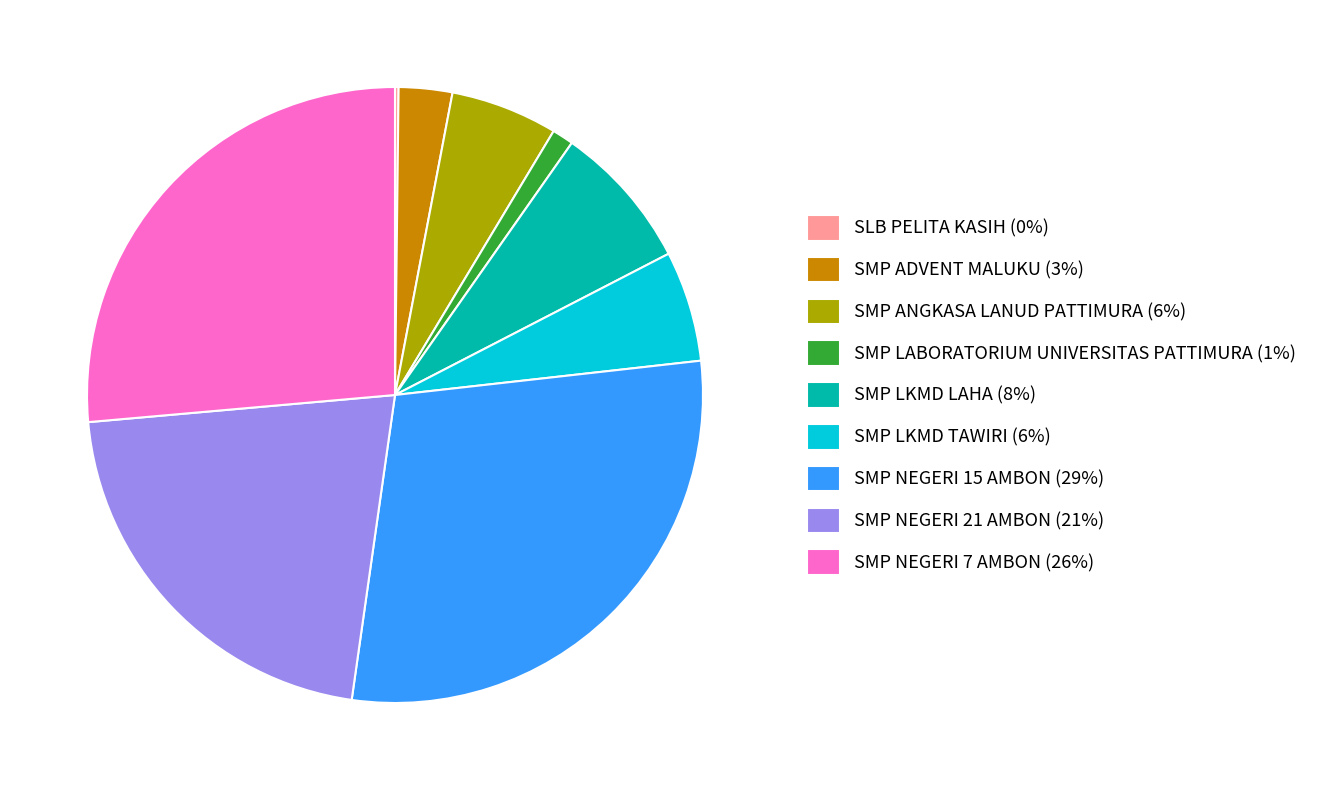

What is the ratio of the value at SMP NEGERI 7 AMBON (26%) to the value at SMP NEGERI 21 AMBON (21%)?

1.2